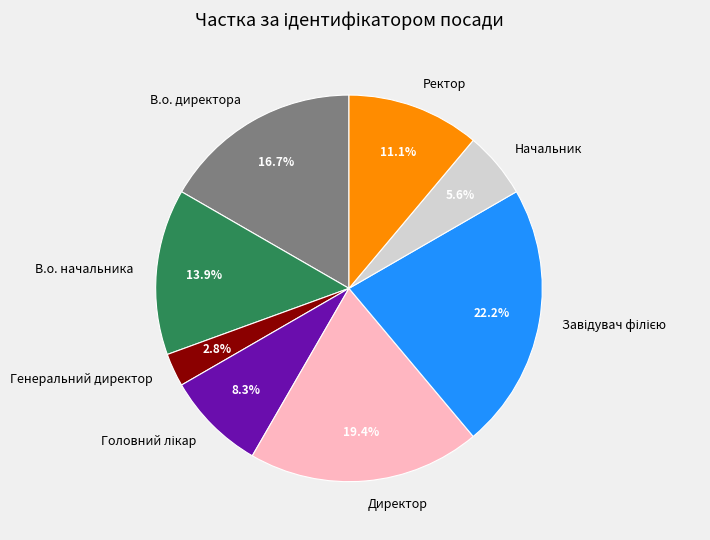

How much of the chart is everything except Генеральний директор?

97.2%